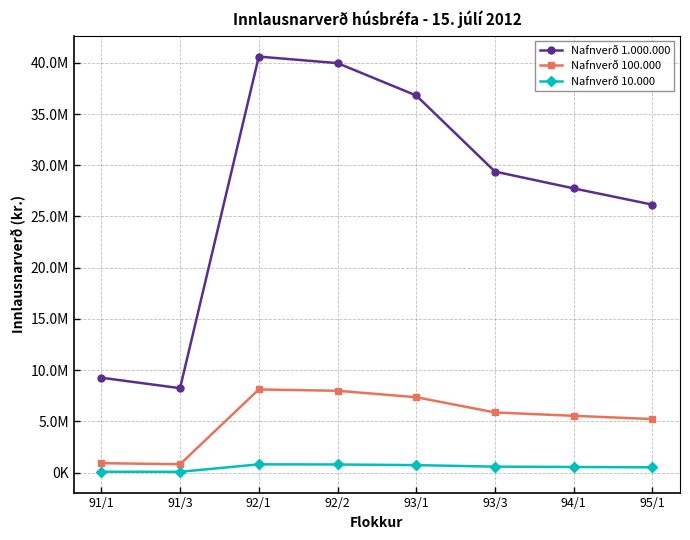

Rank the series by their maximum value, from highest to lowest.

Nafnverð 1.000.000, Nafnverð 100.000, Nafnverð 10.000